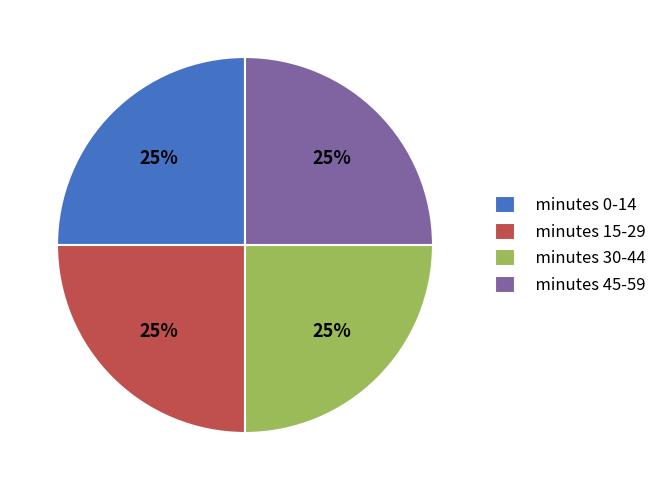

Approximately how many times larger is the value at minutes 15-29 compared to minutes 30-44?

1.0